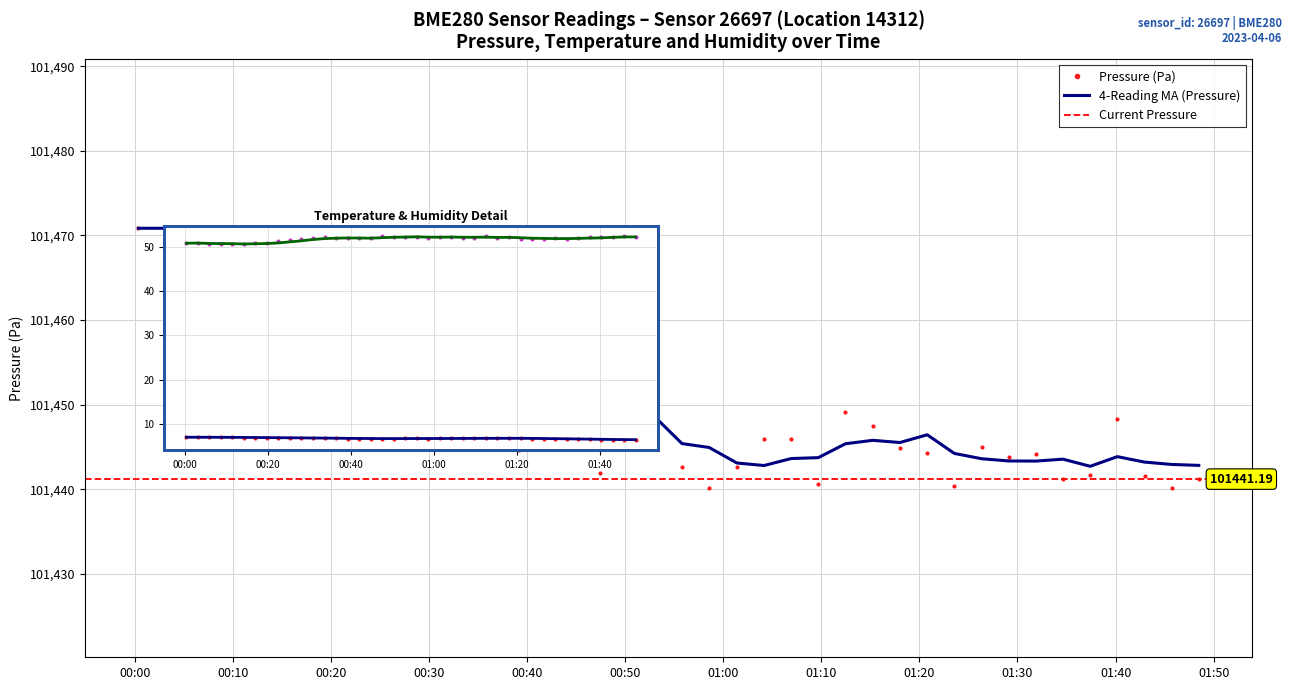

What is the difference between the maximum and second lowest values in the pressure series?

30.7